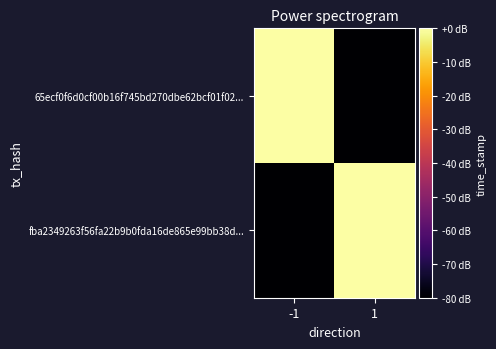

Reading right to left, extract all data points from this chart.

65ecf0f6d0cf00b16f745bd270dbe62bcf01f02...: 1=-80.0	-1=0.0
fba2349263f56fa22b9b0fda16de865e99bb38d...: 1=-0.0	-1=-80.0